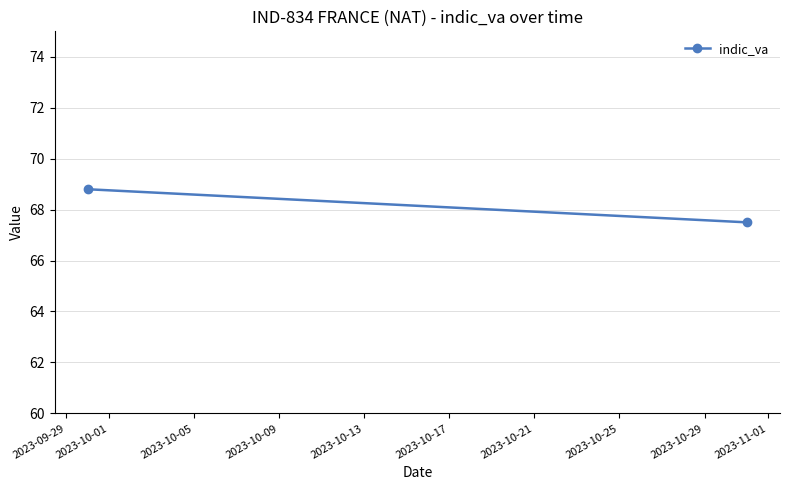

Is it true that the value at 2023-10-01 is 93.5?

False